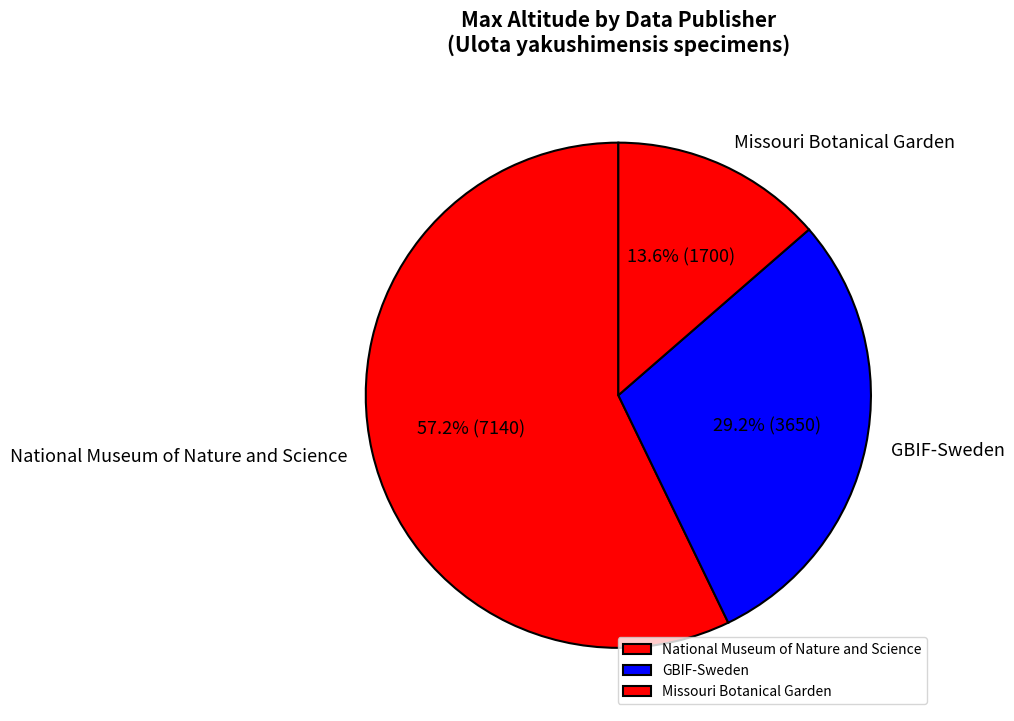

Does Missouri Botanical Garden account for over 50% of the chart?

No